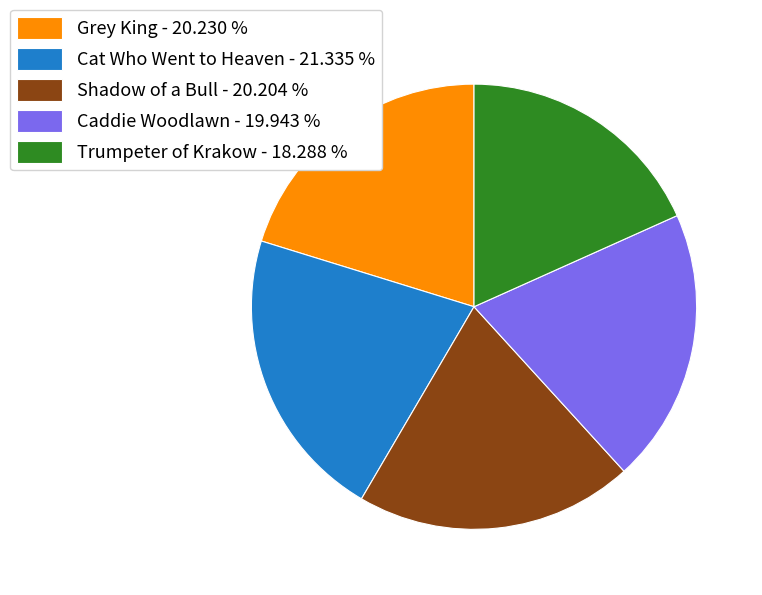

Is the sum of Cat Who Went to Heaven - 21.335 % and Trumpeter of Krakow - 18.288 % greater than half?

No